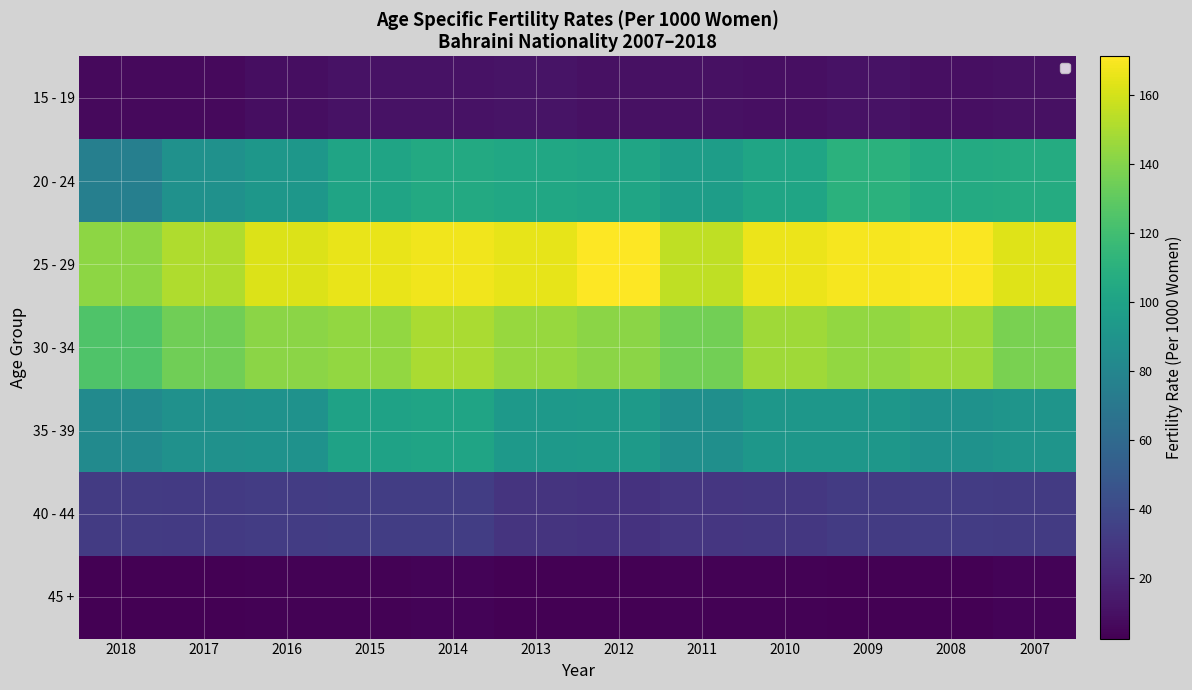

Which series changed the most between 2017 and 2014?

20 - 24